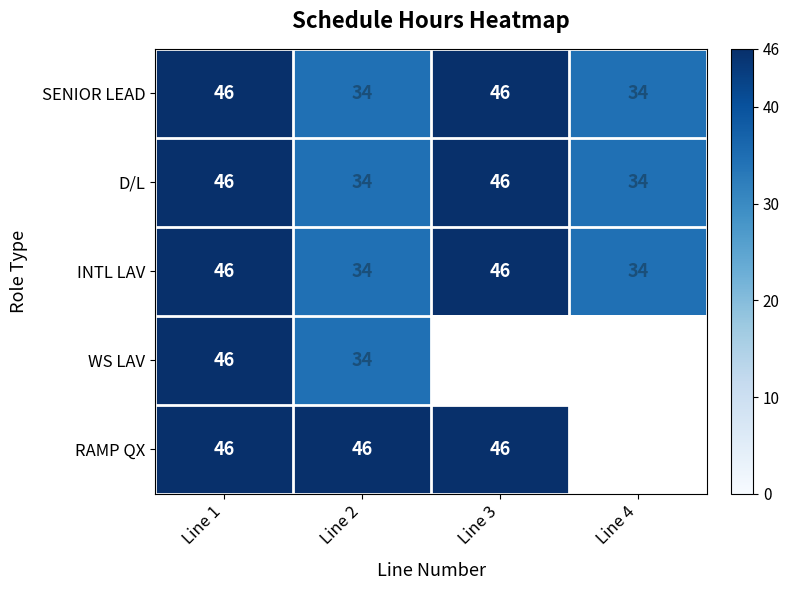

At how many categories does at least one series exceed 43?

3